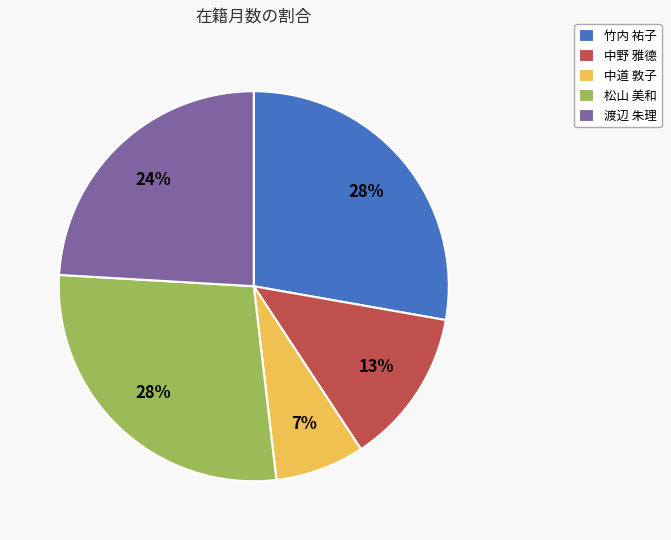

Which has a higher value, 松山 美和 or 渡辺 朱理?

松山 美和